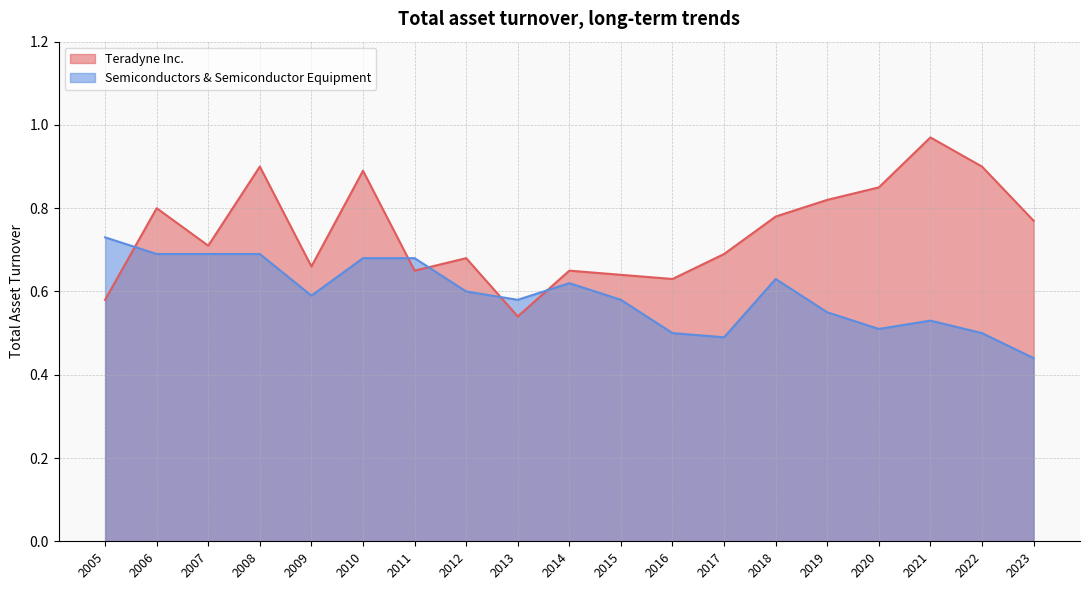

Reading left to right, what are all the values shown in this chart?

Teradyne Inc.: 0.6	0.8	0.7	0.9	0.7	0.9	0.7	0.7	0.5	0.7	0.6	0.6	0.7	0.8	0.8	0.8	1.0	0.9	0.8
Semiconductors & Semiconductor Equipment: 0.7	0.7	0.7	0.7	0.6	0.7	0.7	0.6	0.6	0.6	0.6	0.5	0.5	0.6	0.6	0.5	0.5	0.5	0.4